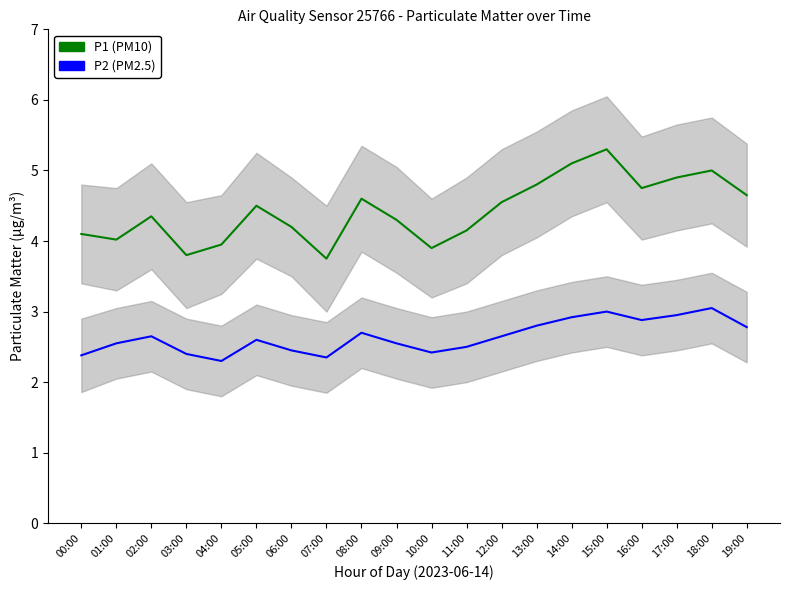

Is it true that P2 equals 2.4 at 10:00?

True